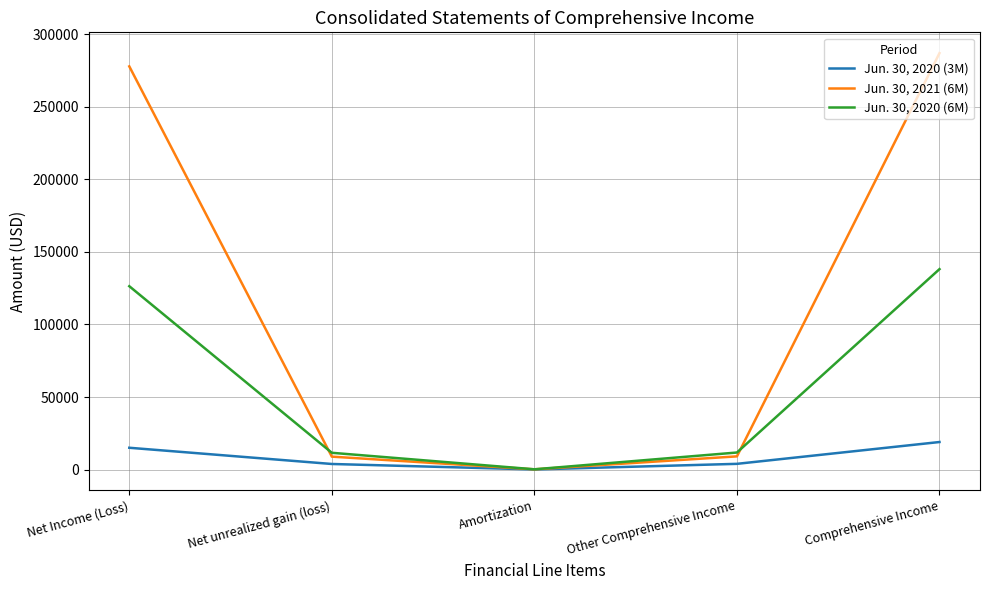

Is it true that Jun. 30, 2021 (6M) equals 8917 at Net unrealized gain (loss)?

True